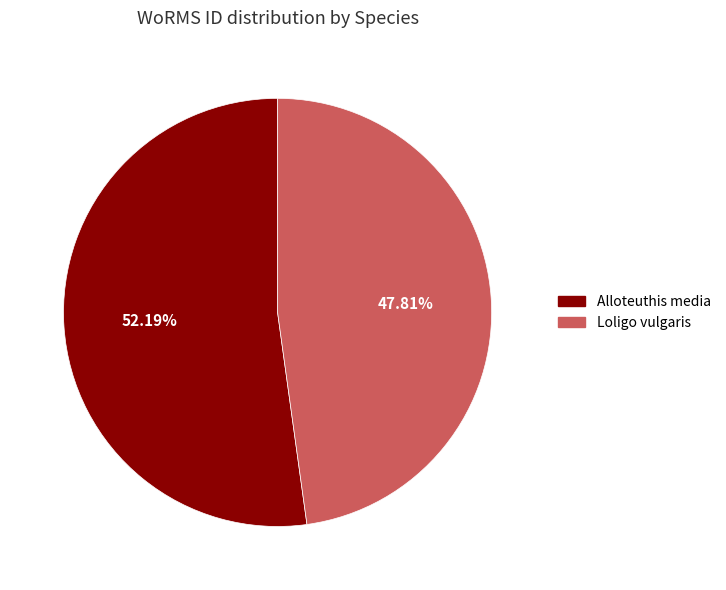

What percentage is the Loligo vulgaris slice, to the nearest percent?

48%